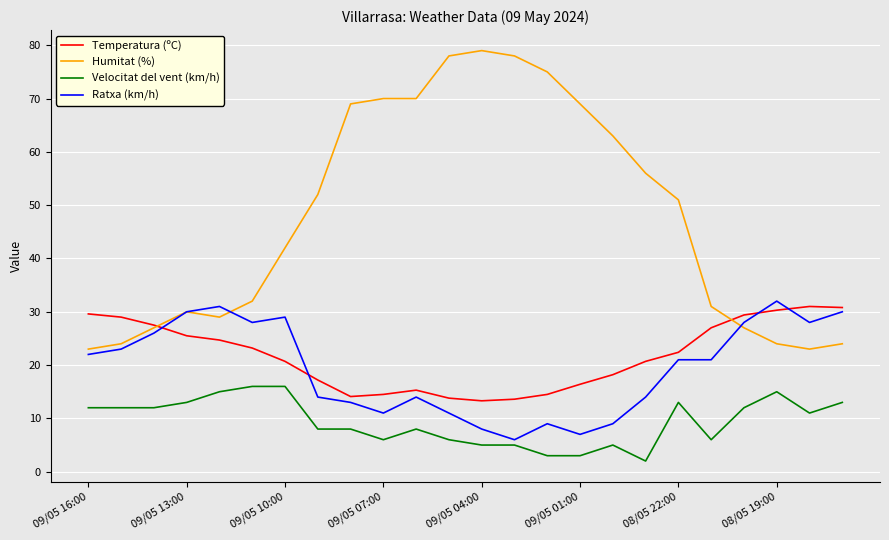

How many lines are shown in the chart?

4